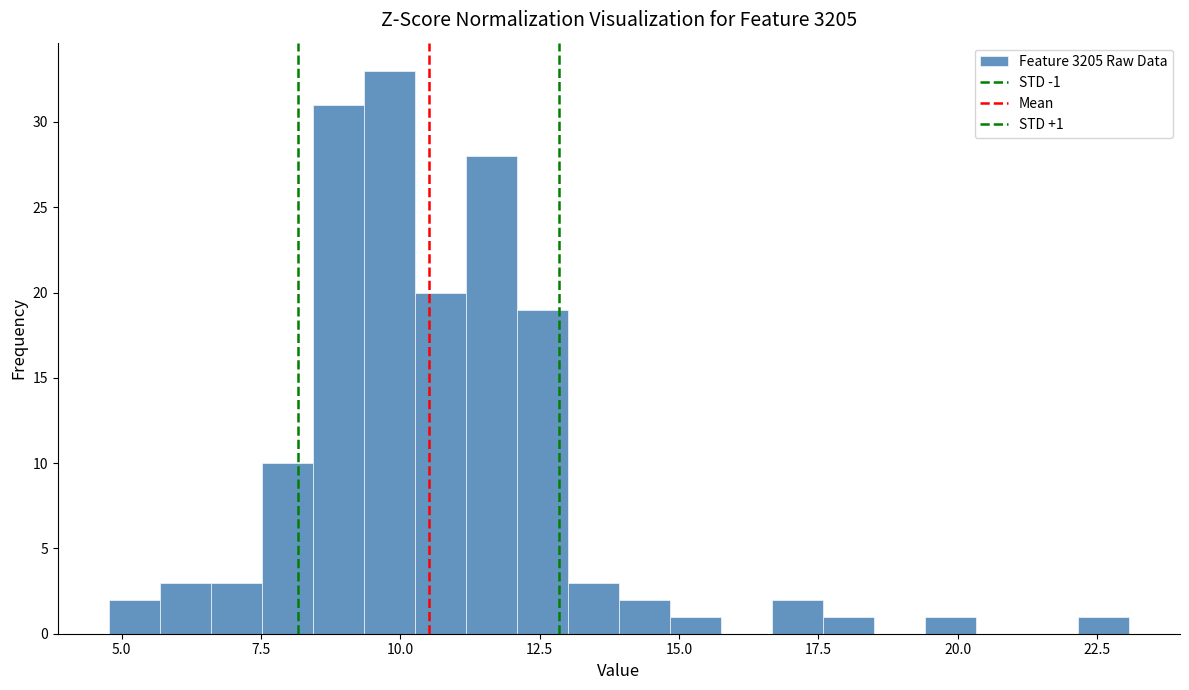

Around what value on the x-axis is the tallest bar? Give the approximate position of its centre, as read against the axis.

10.0